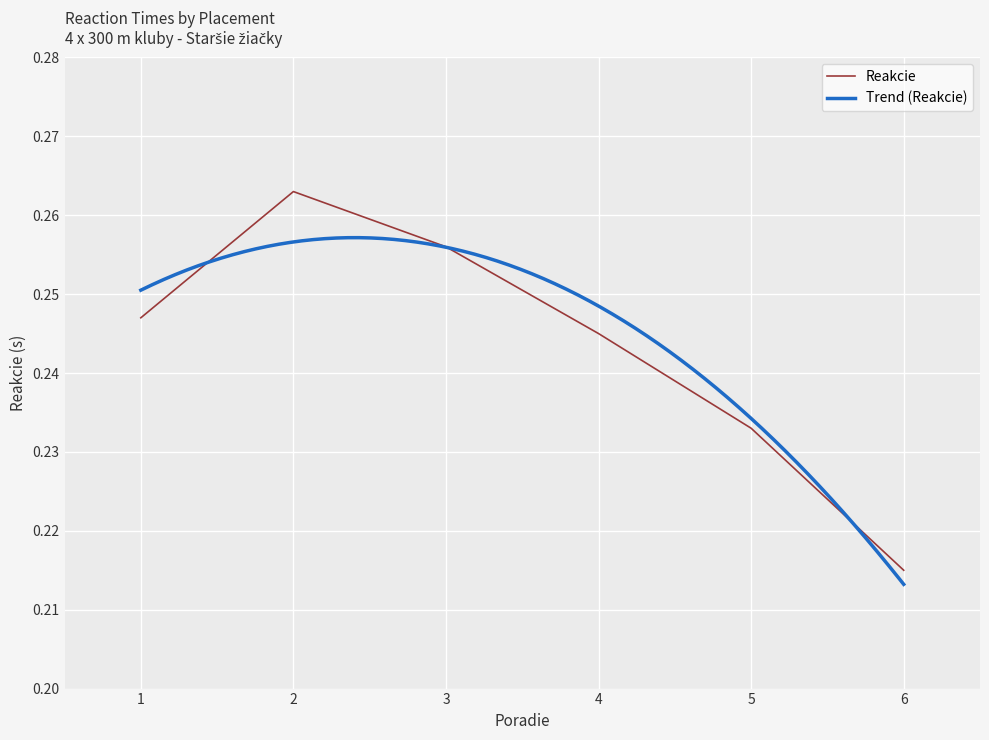

At which category does the chart reach its peak across all series?

2